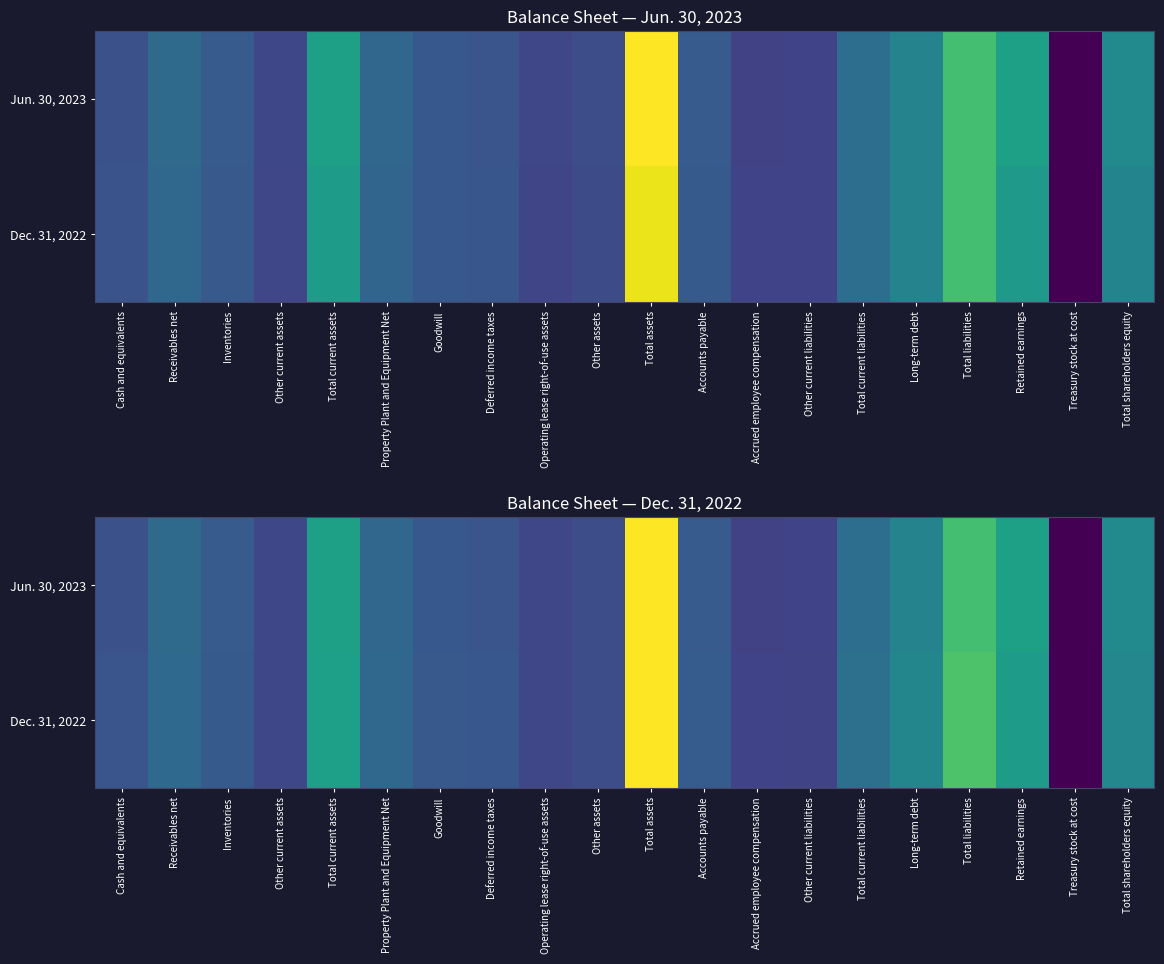

How many data points in Jun. 30, 2023 are above 0?

19